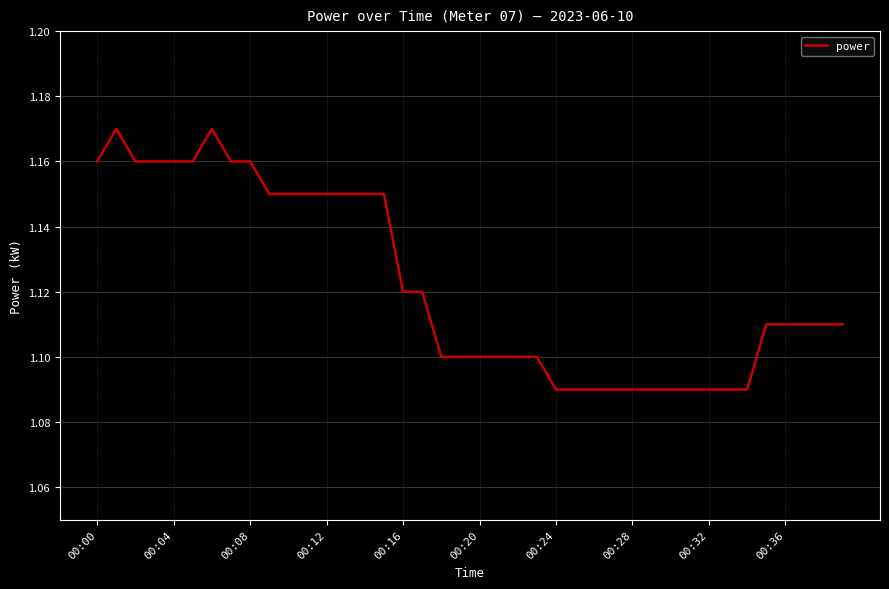

The value at 00:24 is 1.8. True or false?

False